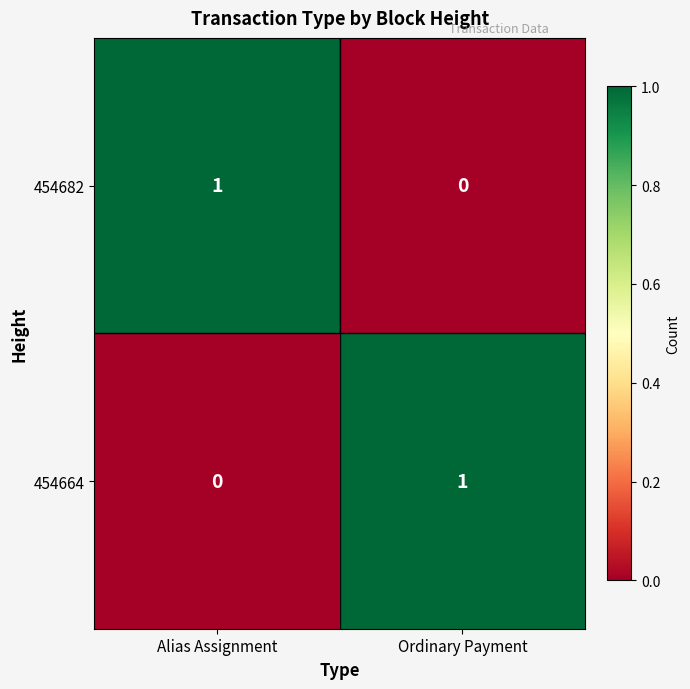

The value of 454664 at Alias Assignment is 0. True or false?

True